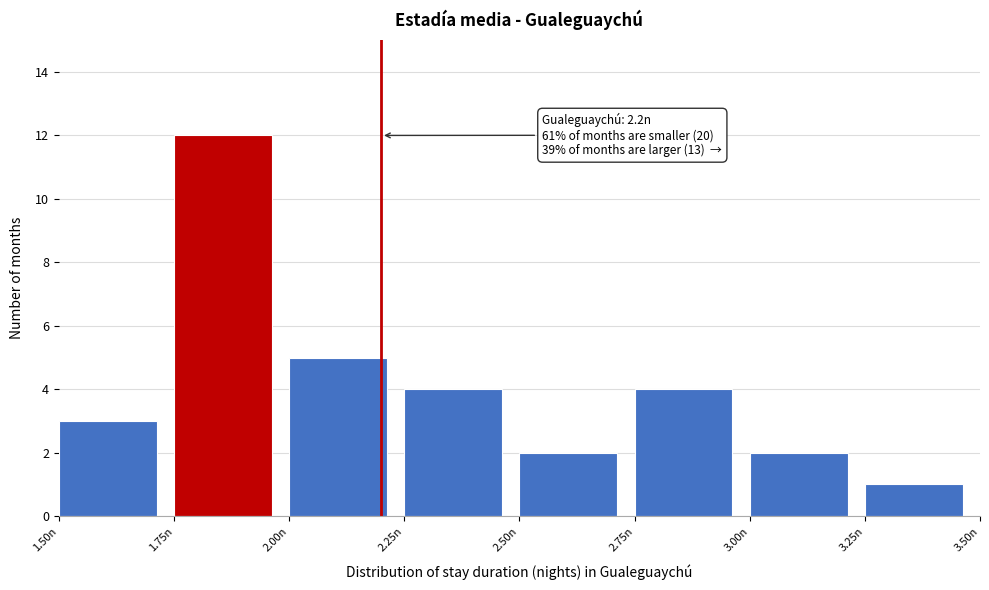

Over which range of the x-axis is the bar tallest?

1.75 to 2.00